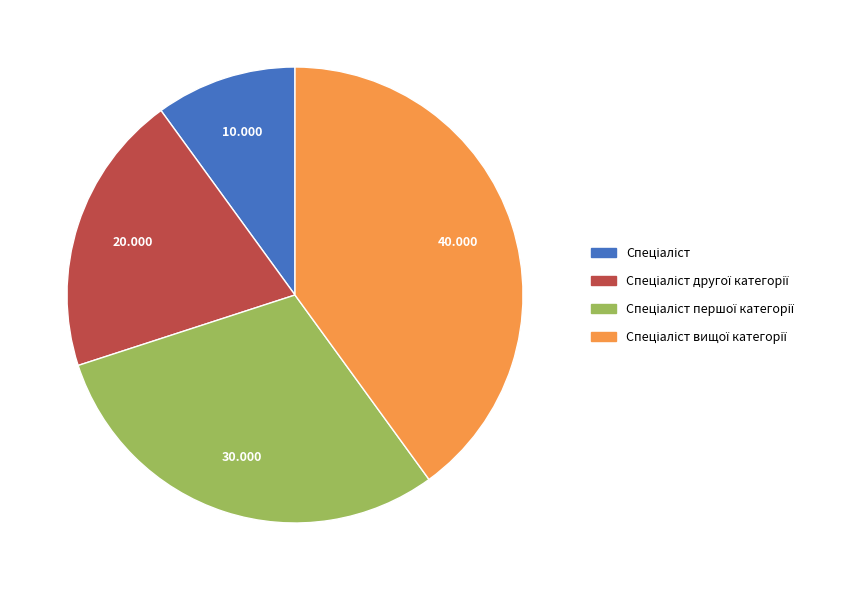

Is there a majority slice in this chart?

No